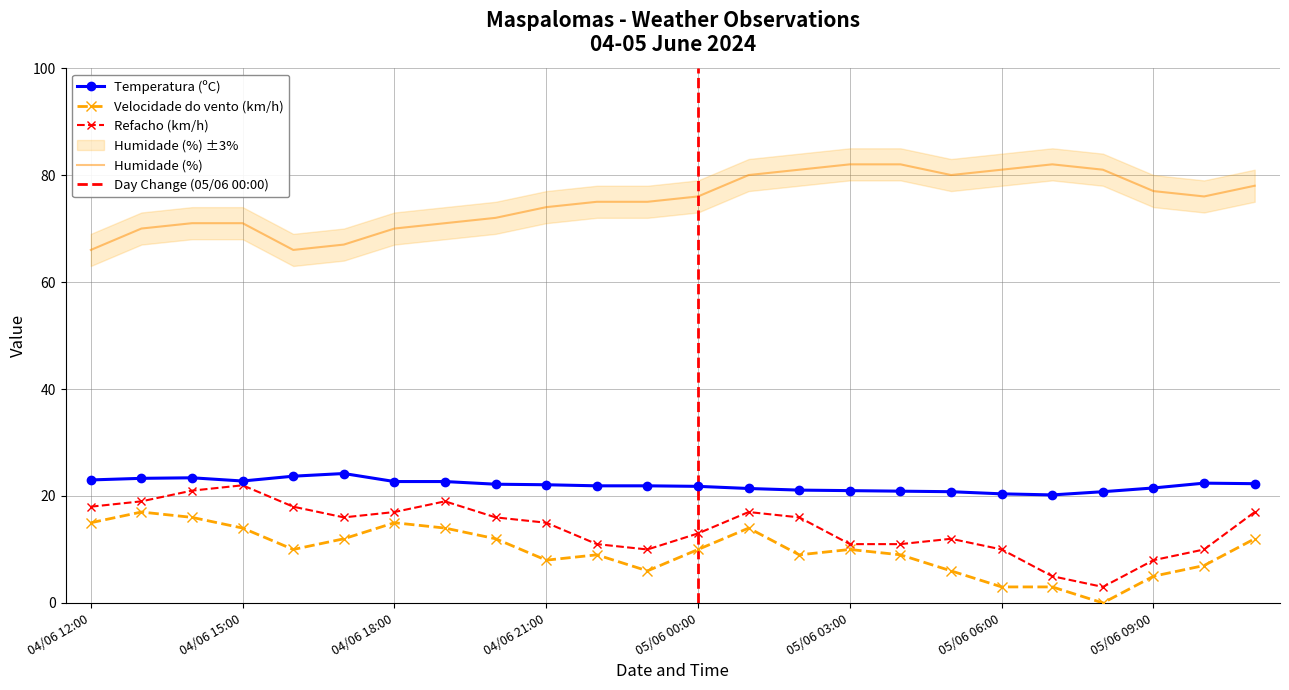

In Velocidade do vento (km/h), how many points are higher than both neighbors (excluding endpoints)?

5